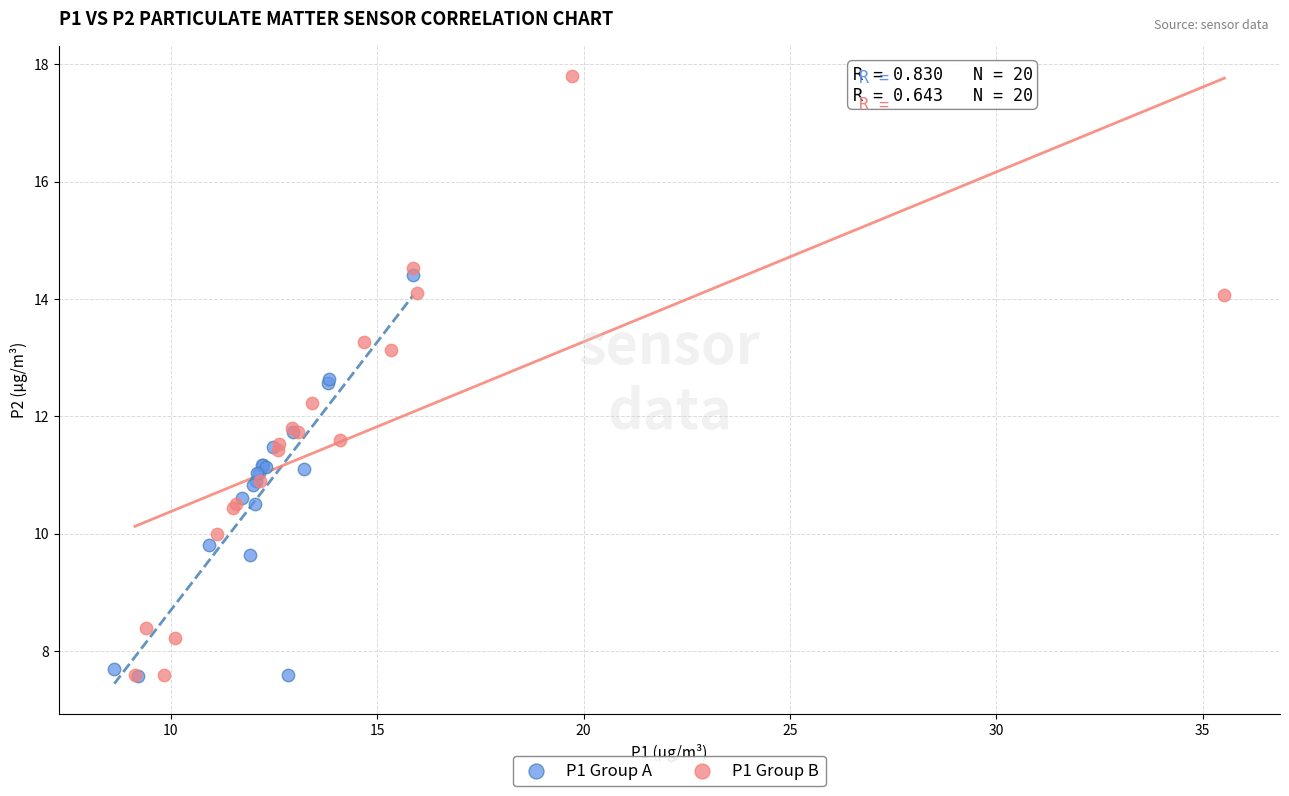

Which series has the largest Y range (max minus min)?

P1 Group B